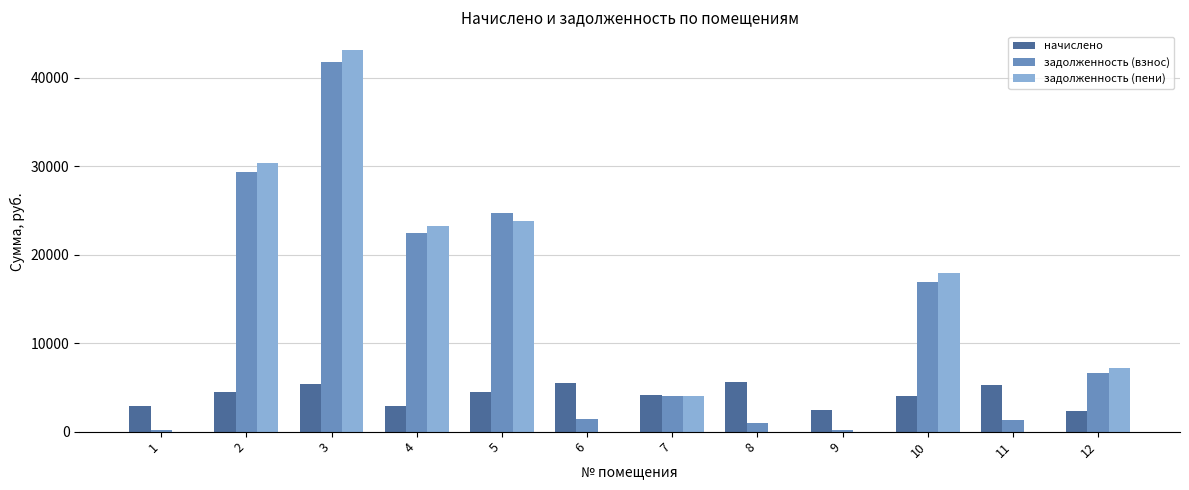

The задолженность (пени) series shows 0.7 at 1. True or false?

True